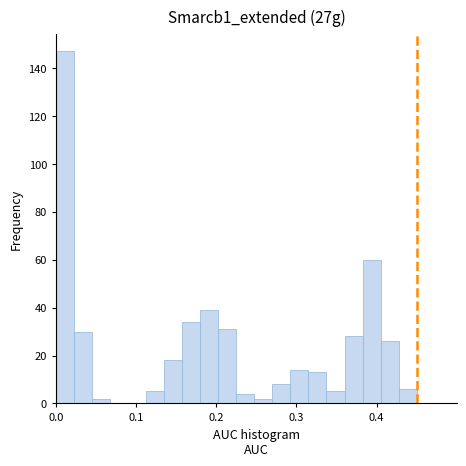

Around what value on the x-axis is the tallest bar? Give the approximate position of its centre, as read against the axis.

0.01